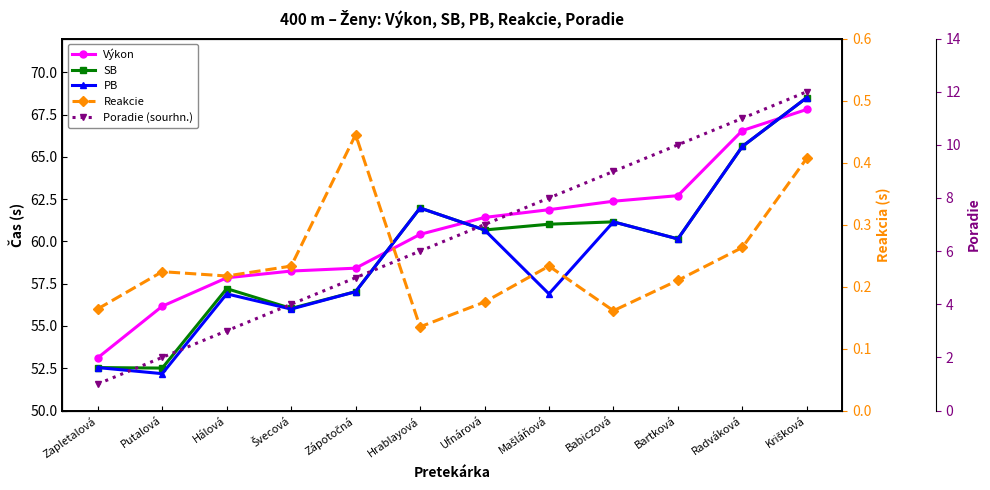

Which series has the widest spread of values?

PB